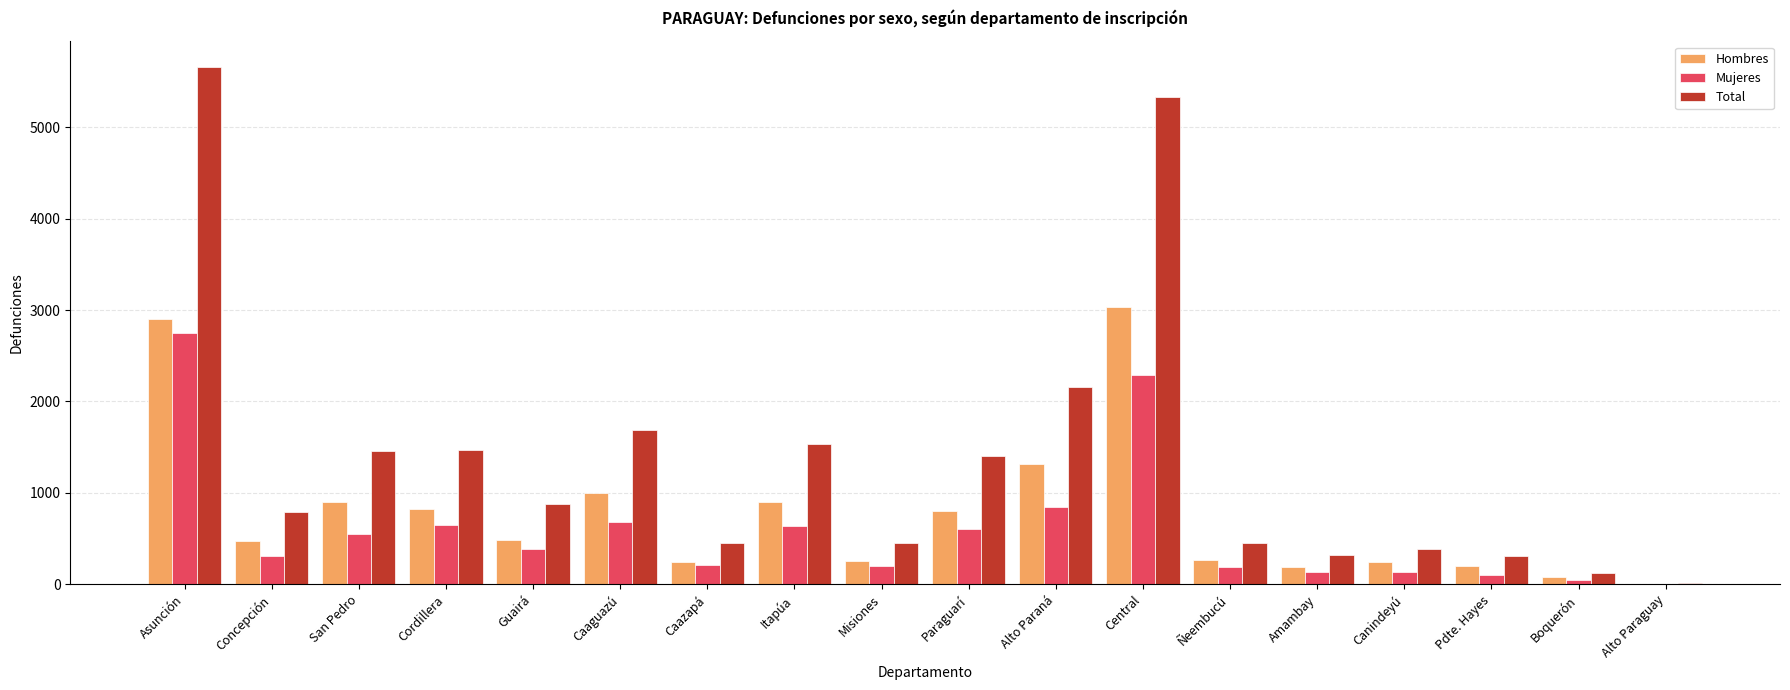

Which series changed the most between Guairá and Misiones?

Total